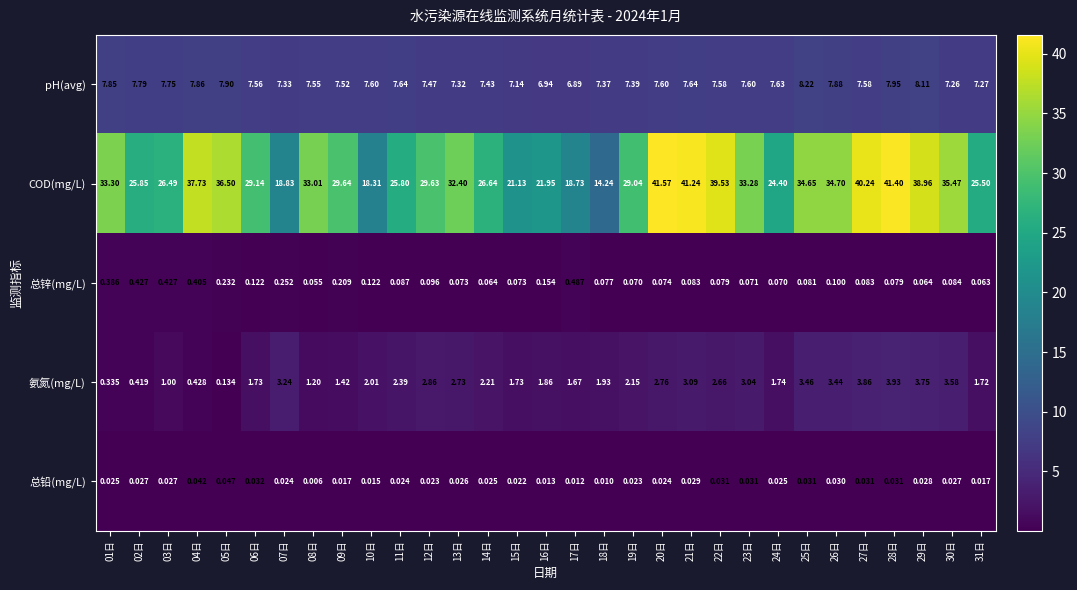

Rank the series at 20日 from highest to lowest value.

COD(mg/L), pH(avg), 氨氮(mg/L), 总锌(mg/L), 总铅(mg/L)